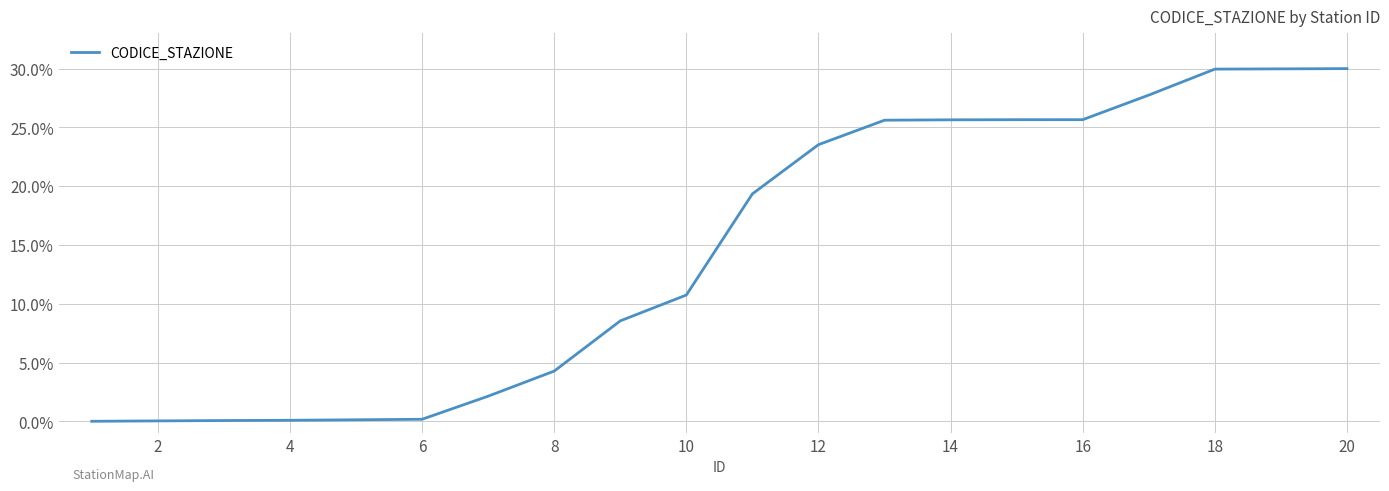

Count the number of categories in the chart.

20